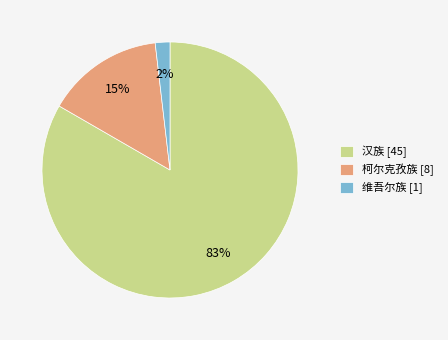

What is the largest slice in the pie chart?

汉族 [45]